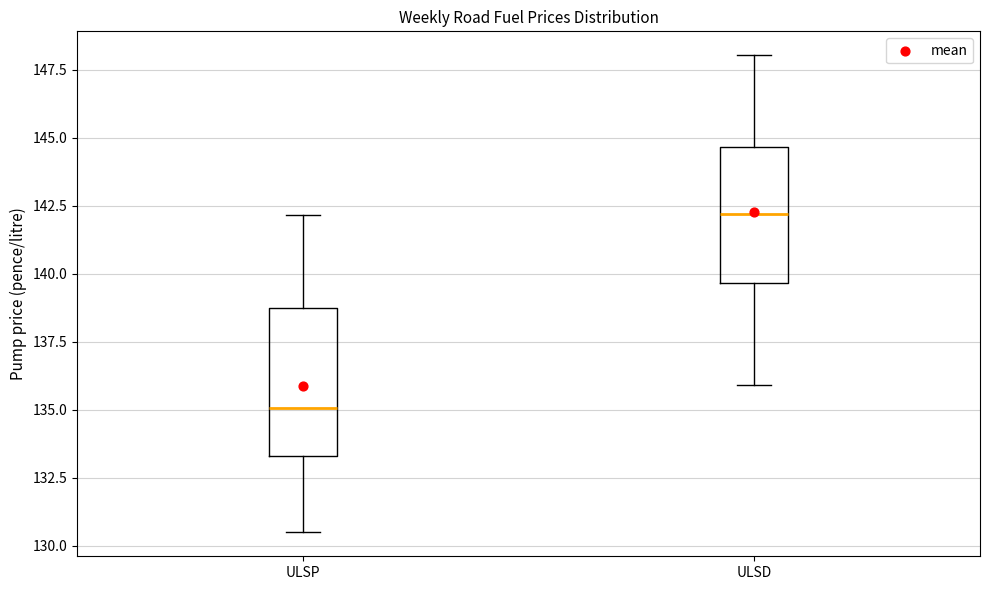

Reading left to right, transcribe this box plot: for each box, give where its median line is, the range the box spans, and where its two whiskers end, as read against the y-axis. The values are not printed on the chart, so give them approximately, as read against the axis.

ULSP: median 135.0, box 133.5 to 139.0, whiskers 130.5 to 142.0
ULSD: median 142.0, box 139.5 to 144.5, whiskers 136.0 to 148.0